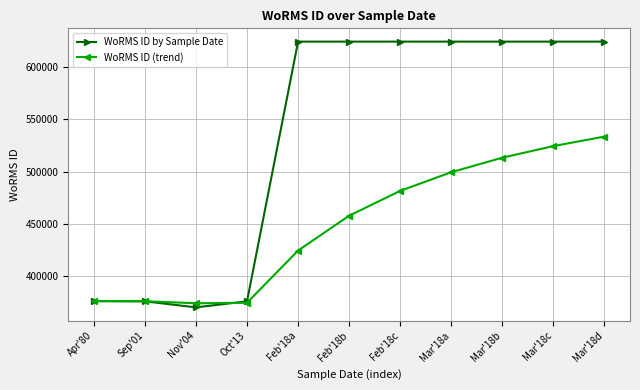

What is the difference between the maximum and second lowest values in the WoRMS ID (trend) series?

158975.7